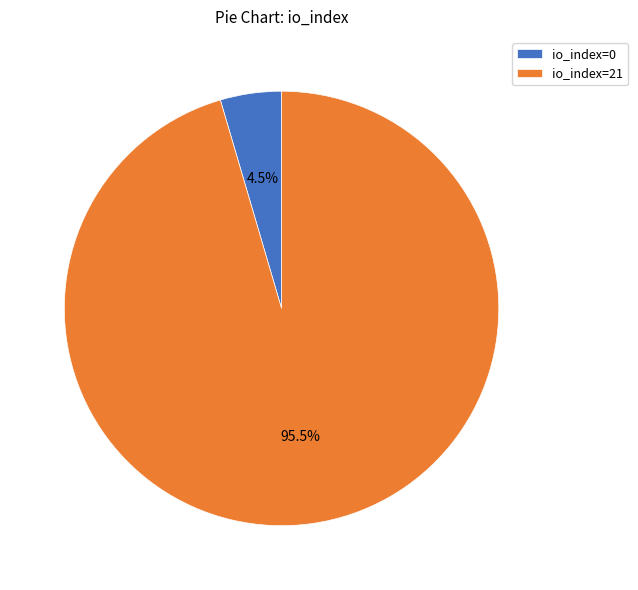

How many slices are in this pie chart?

2